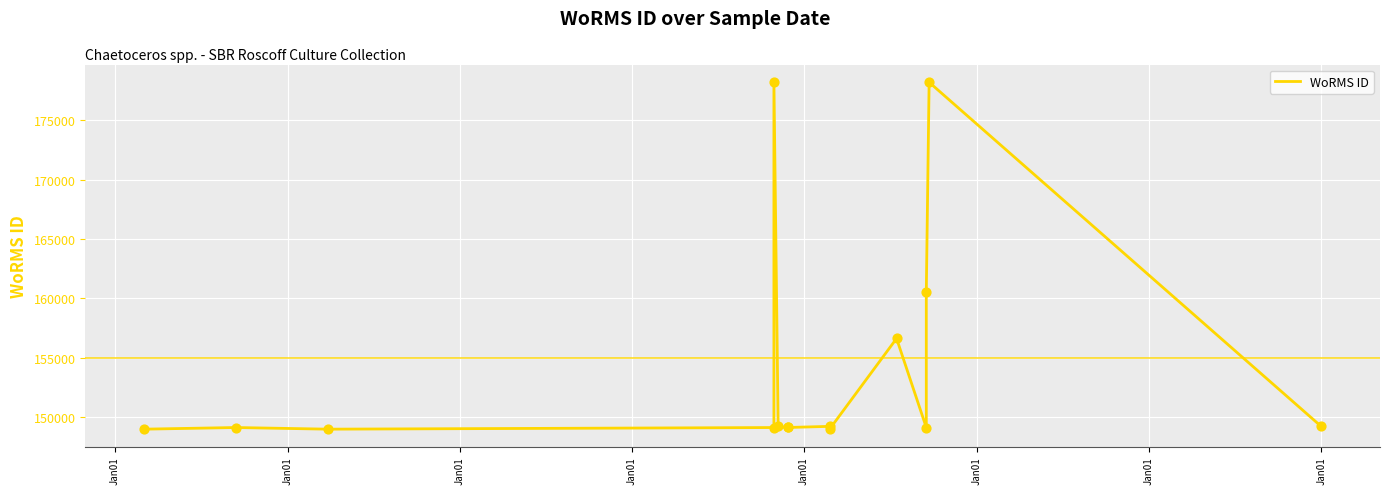

Between 14 and Jan01, which is larger?

Jan01